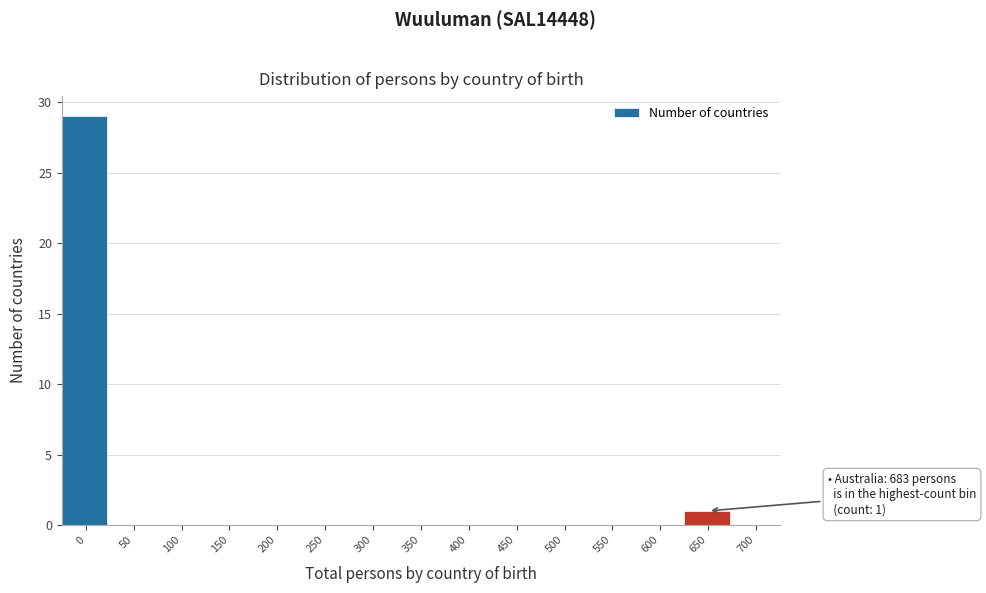

Reading left to right, transcribe all the data shown in this chart.

0=29	50=0	100=0	150=0	200=0	250=0	300=0	350=0	400=0	450=0	500=0	550=0	600=0	650=1	700=0